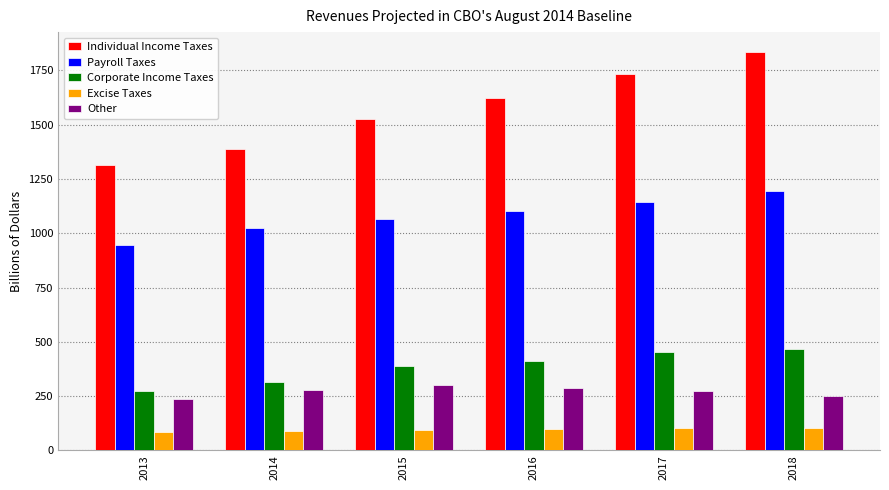

Which label corresponds to the largest value in the chart?

2018